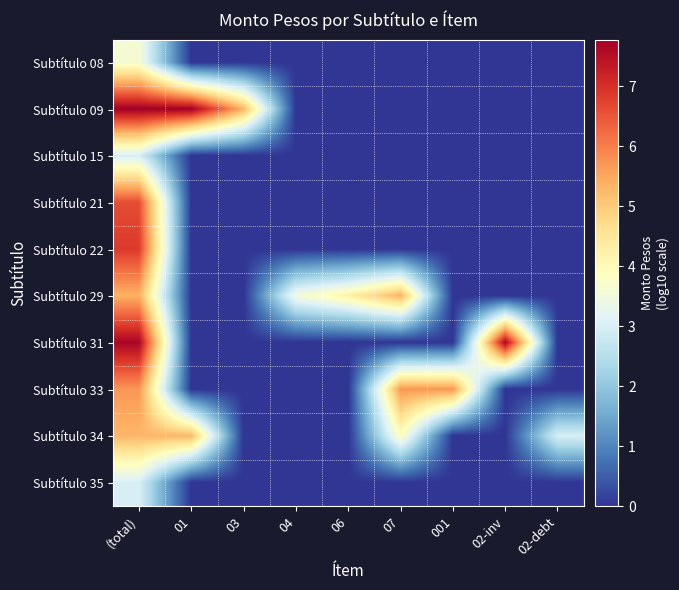

Reading left to right, list all the values displayed in this chart.

Subtítulo 08: (total)=3.6	01=0.0	03=0.0	04=0.0	06=0.0	07=0.0	001=0.0	02-inv=0.0	02-debt=0.0
Subtítulo 09: (total)=7.8	01=7.8	03=5.3	04=0.0	06=0.0	07=0.0	001=0.0	02-inv=0.0	02-debt=0.0
Subtítulo 15: (total)=3.0	01=0.0	03=0.0	04=0.0	06=0.0	07=0.0	001=0.0	02-inv=0.0	02-debt=0.0
Subtítulo 21: (total)=6.6	01=0.0	03=0.0	04=0.0	06=0.0	07=0.0	001=0.0	02-inv=0.0	02-debt=0.0
Subtítulo 22: (total)=6.9	01=0.0	03=0.0	04=0.0	06=0.0	07=0.0	001=0.0	02-inv=0.0	02-debt=0.0
Subtítulo 29: (total)=5.4	01=0.0	03=0.0	04=3.5	06=4.2	07=5.3	001=0.0	02-inv=0.0	02-debt=0.0
Subtítulo 31: (total)=7.7	01=0.0	03=0.0	04=0.0	06=0.0	07=0.0	001=0.0	02-inv=7.7	02-debt=0.0
Subtítulo 33: (total)=5.7	01=0.0	03=0.0	04=0.0	06=0.0	07=5.7	001=5.7	02-inv=0.0	02-debt=0.0
Subtítulo 34: (total)=5.3	01=5.3	03=0.0	04=0.0	06=0.0	07=3.9	001=0.0	02-inv=0.0	02-debt=3.0
Subtítulo 35: (total)=3.0	01=0.0	03=0.0	04=0.0	06=0.0	07=0.0	001=0.0	02-inv=0.0	02-debt=0.0